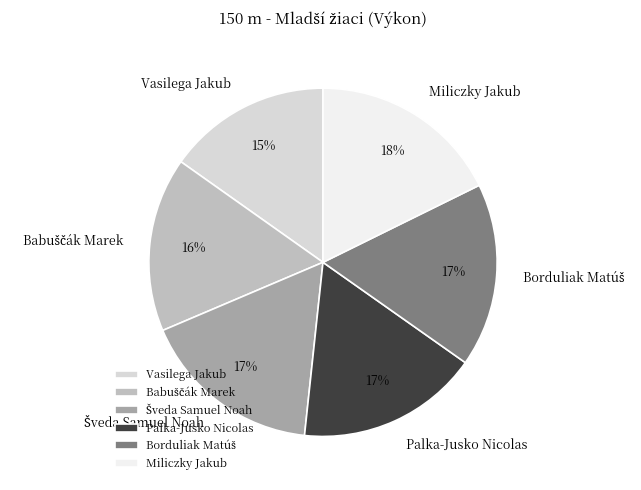

Which category has the smallest portion of the pie?

Vasilega Jakub